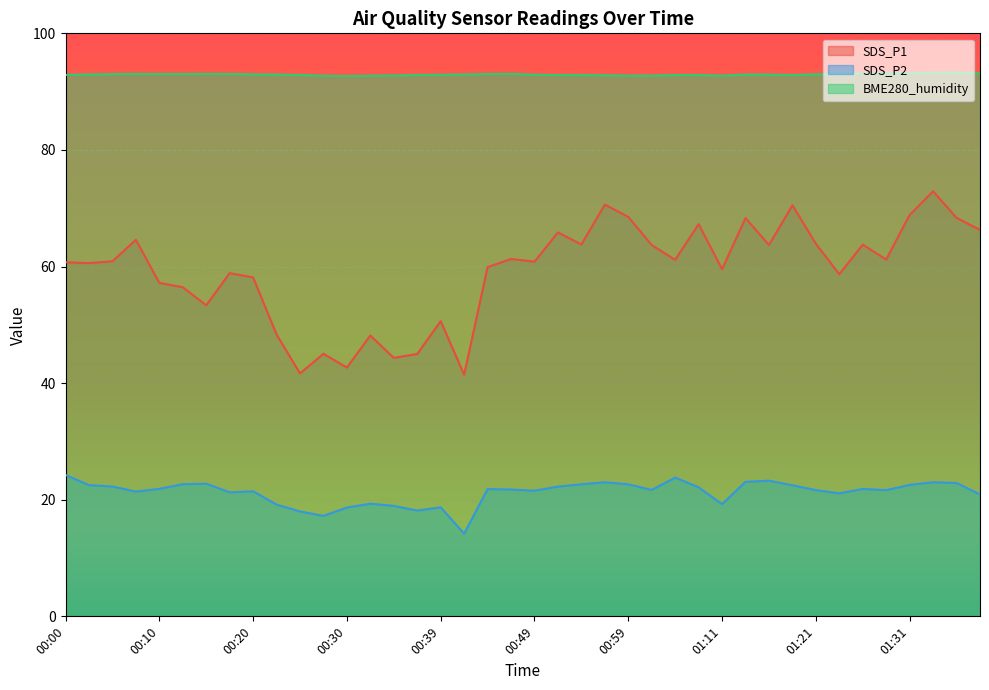

What is the value of the SDS_P2 point at the 24th from the left?

23.0